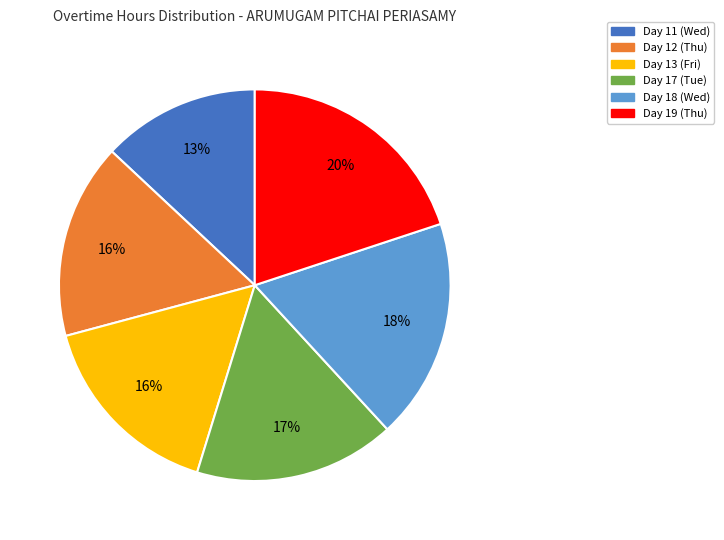

The Day 19 (Thu) slice represents 20% of the pie. True or false?

True